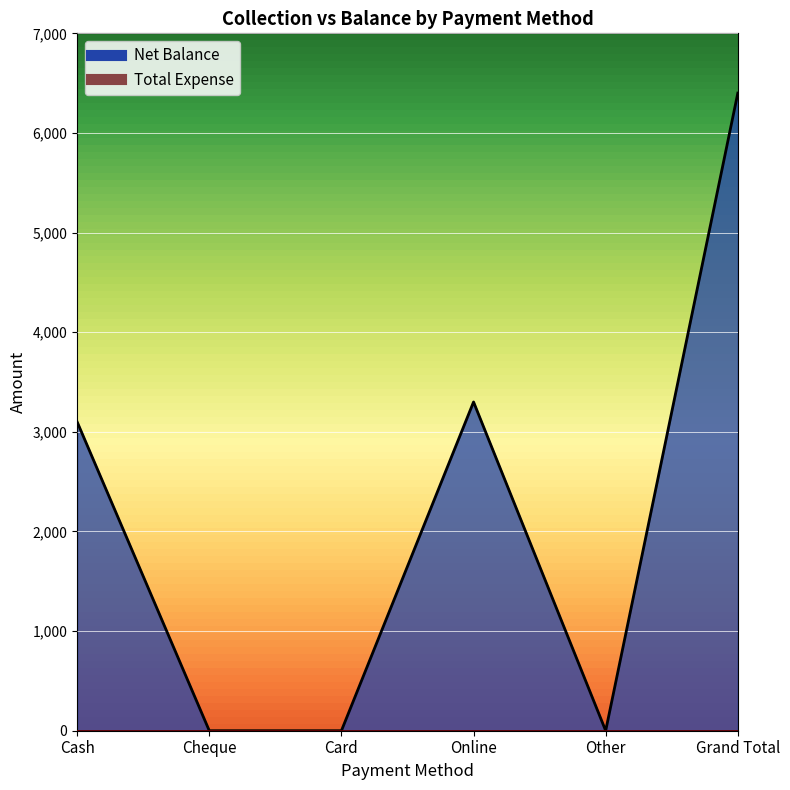

What is the change in value from Card to Grand Total?

+6400